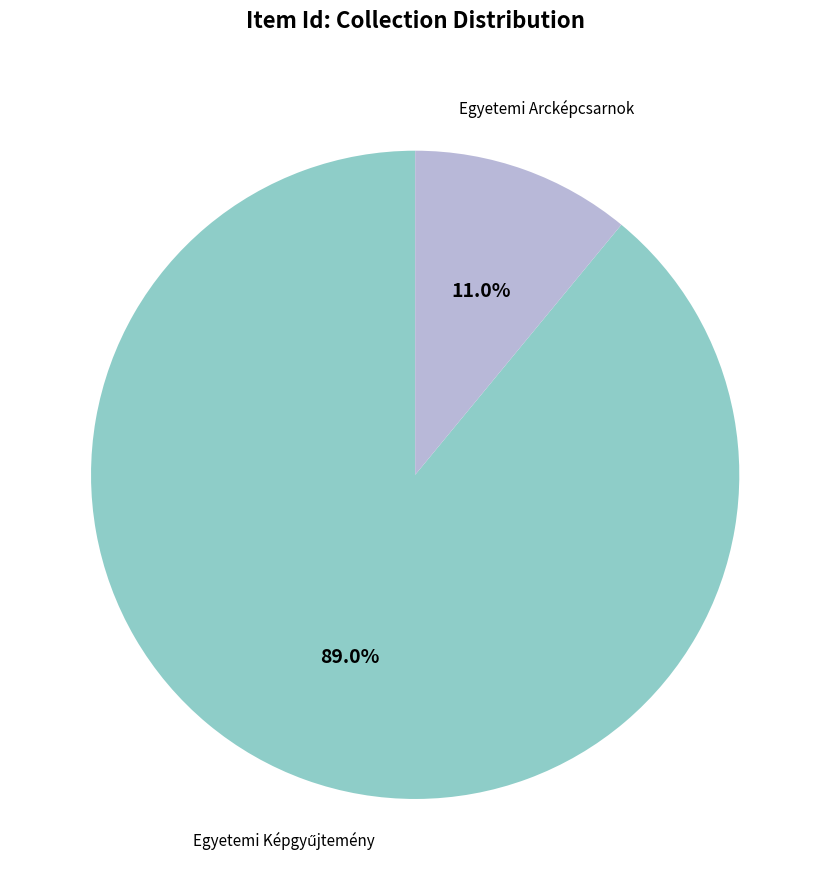

To the nearest percent, what is the difference between the largest and smallest slice percentages?

78%